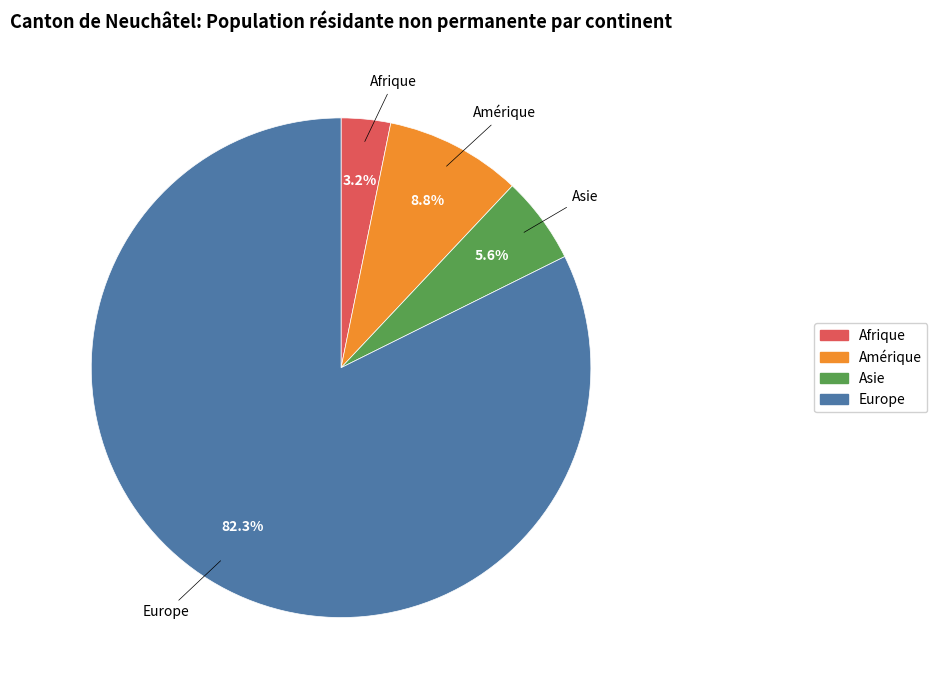

Does any single category account for the majority?

Yes